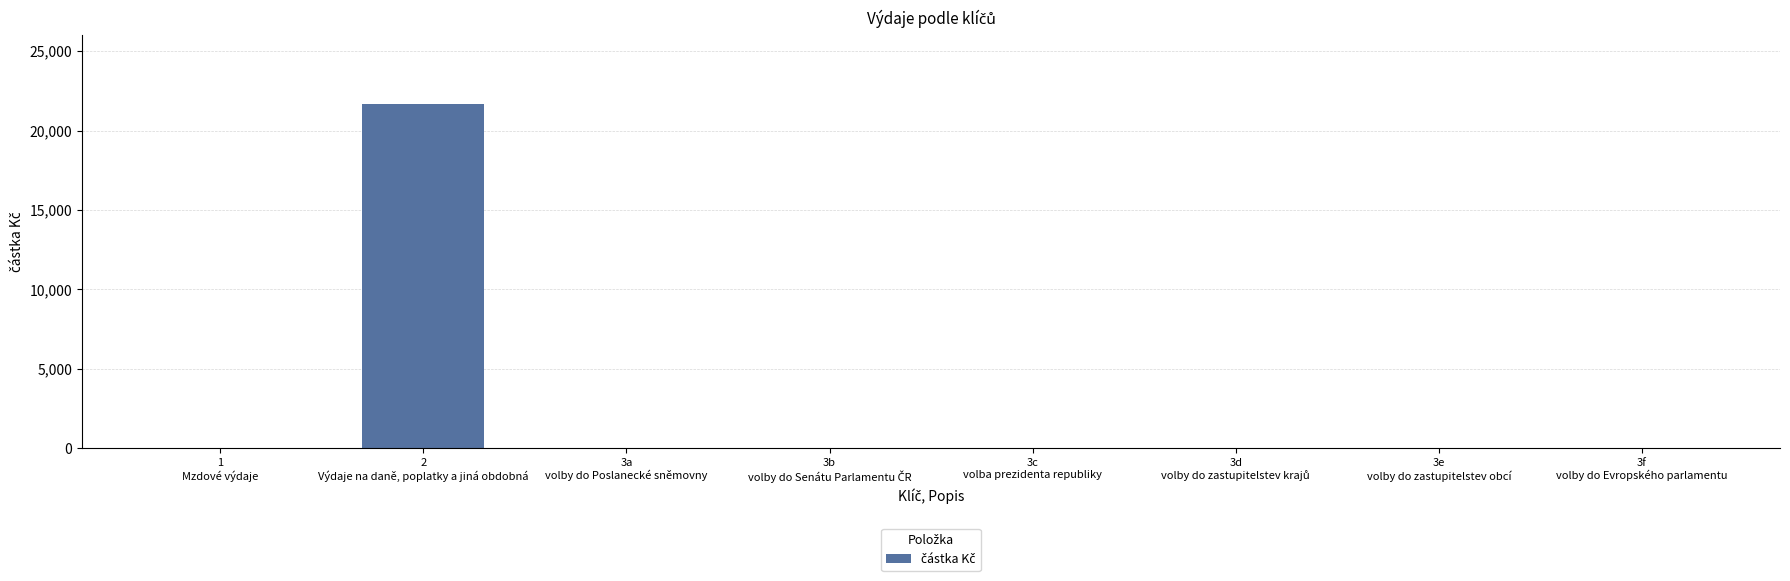

What is the sum of all values?

21664.5